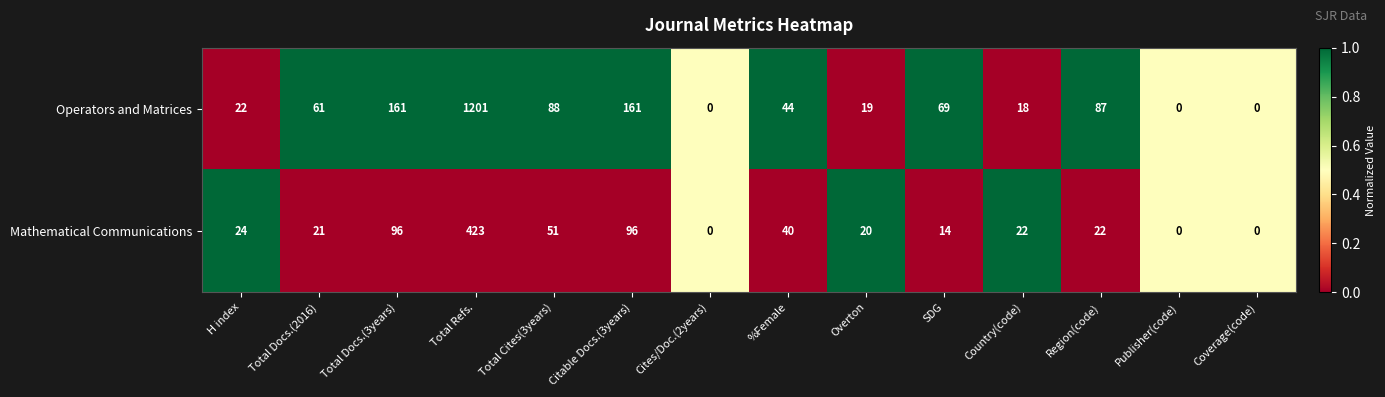

What is the difference between the highest and lowest values at Total Docs.(3years)?

65